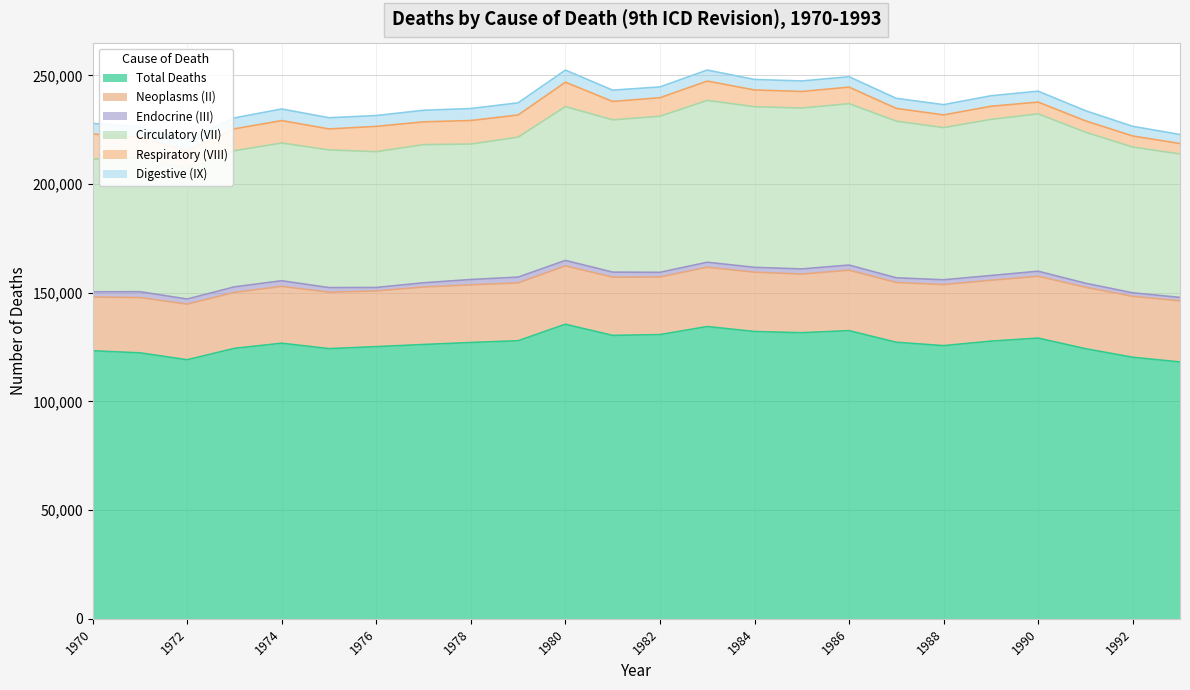

True or false: Endocrine (III) and Respiratory (VIII) cross at least once.

False